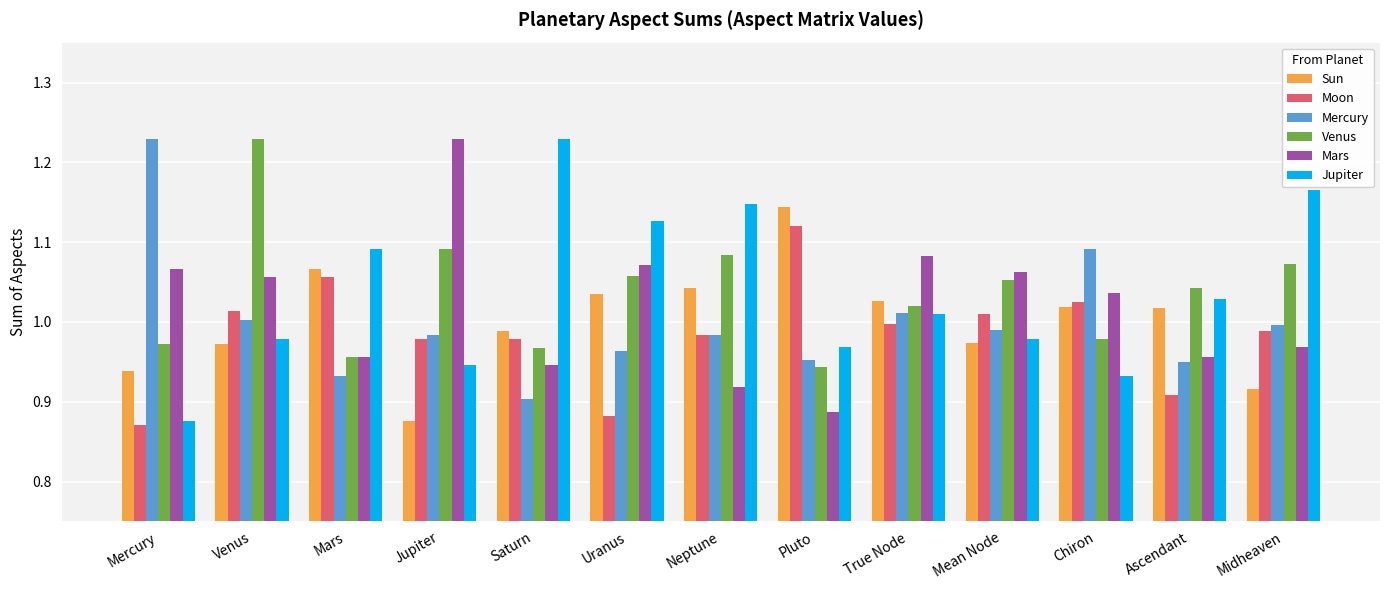

What is the spread (max minus min) of values at Ascendant?

0.1